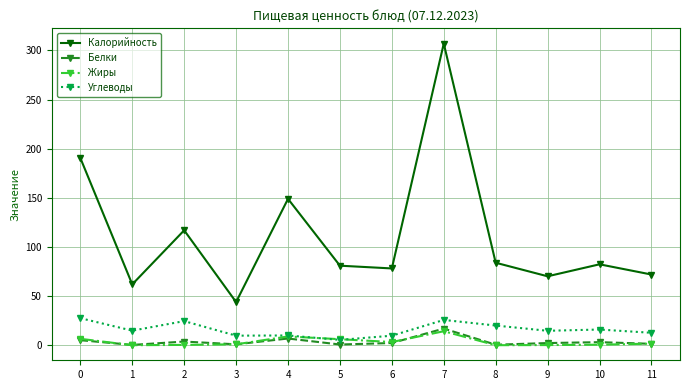

Is the value of Углеводы at 0 greater than the value of Белки at 5?

Yes